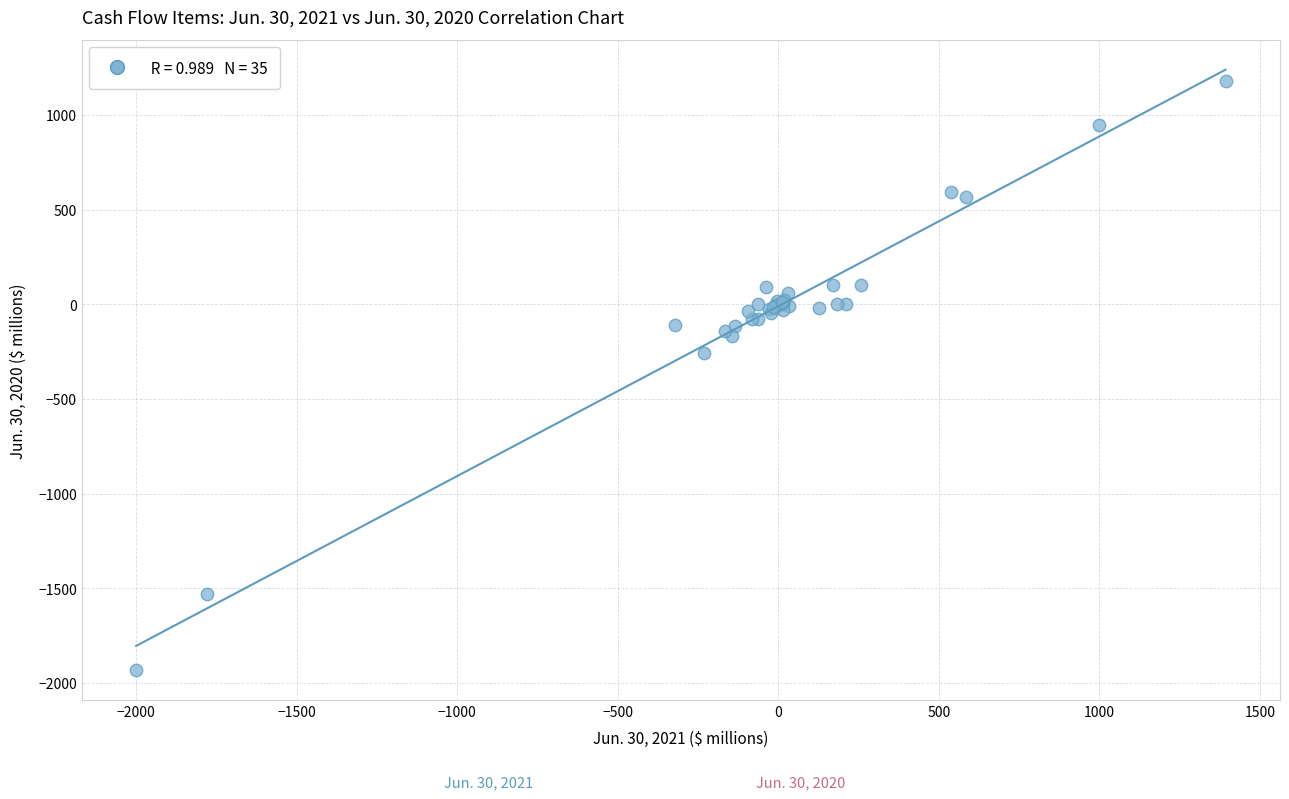

What Y value in the scatter plot is closest to -376?

-258